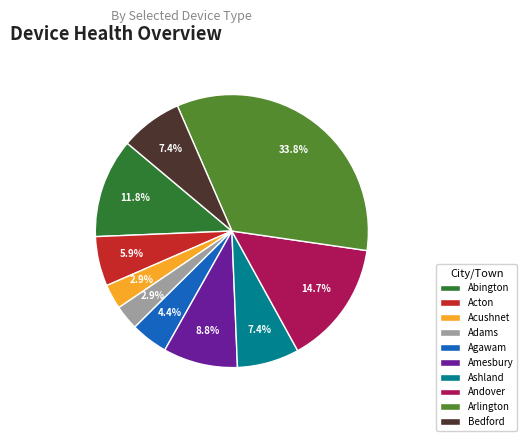

What is the ratio of the value at Abington to the value at Bedford?

1.6